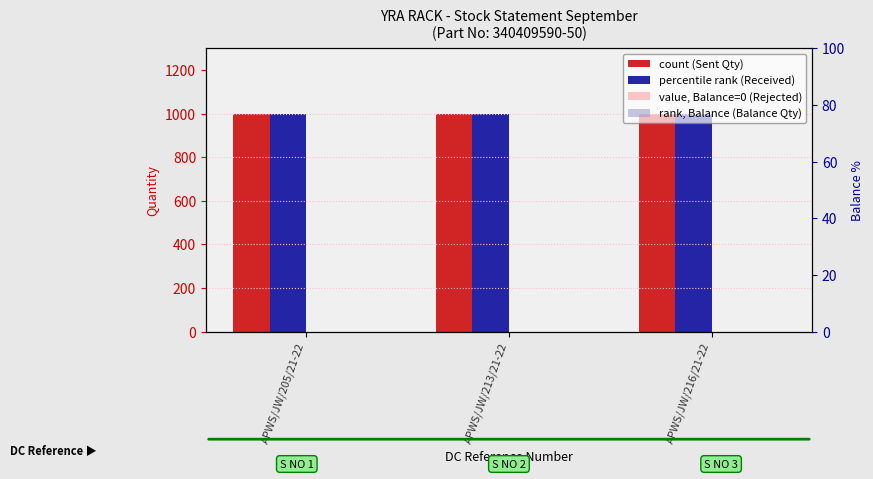

Are the bars grouped side by side (vs. stacked)?

Yes